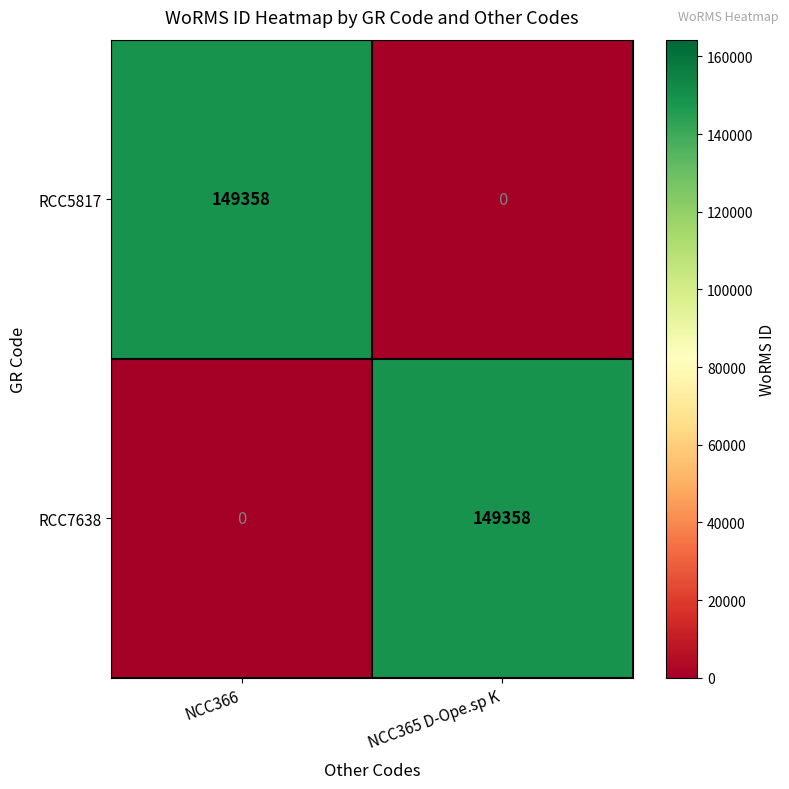

What is the difference between the highest and lowest values at NCC365 D-Ope.sp K?

149358